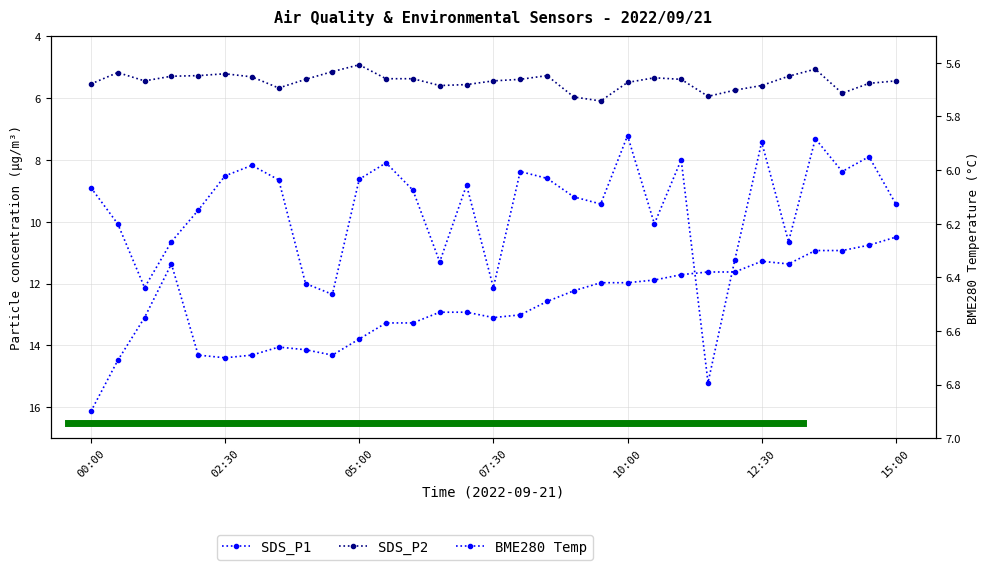

List the labels in order of SDS_P2 value, largest first.

09:30, 09:00, 11:30, 14:00, 12:00, 03:30, 06:30, 12:30, 07:00, 00:00, 14:30, 10:00, 01:00, 07:30, 15:00, 04:00, 08:00, 11:00, 05:30, 06:00, 10:30, 03:00, 01:30, 13:00, 02:00, 08:30, 02:30, 00:30, 04:30, 13:30, 05:00